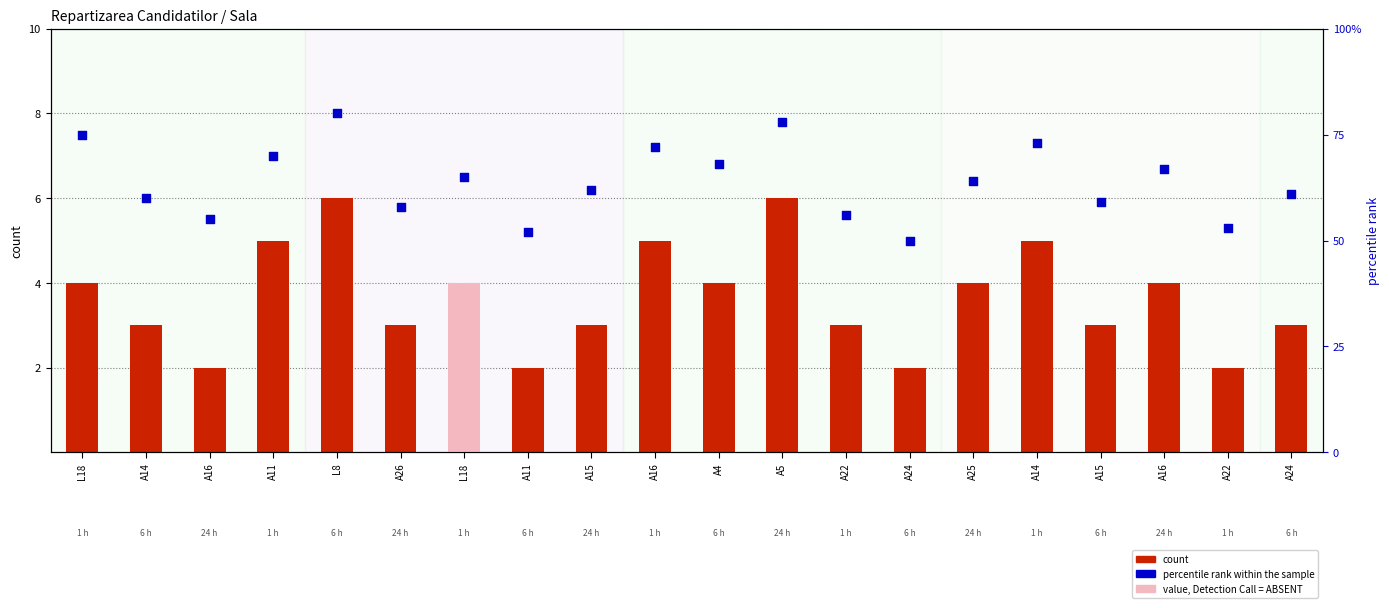

Which series has the largest Y range (max minus min)?

percentile rank within the sample